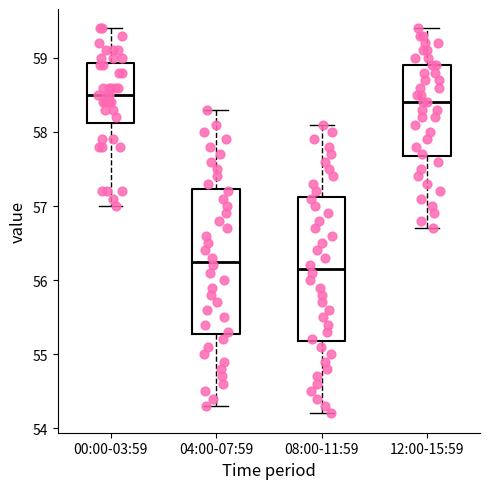

Reading left to right, read every box against the y-axis: the position of its median line, the range the box covers, and the ends of its whiskers. The values are not printed on the chart, so give them approximately, as read against the axis.

00:00-03:59: median 58.5, box 58.1 to 58.9, whiskers 57.0 to 59.4
04:00-07:59: median 56.3, box 55.3 to 57.2, whiskers 54.3 to 58.3
08:00-11:59: median 56.2, box 55.2 to 57.1, whiskers 54.2 to 58.1
12:00-15:59: median 58.4, box 57.7 to 58.9, whiskers 56.7 to 59.4